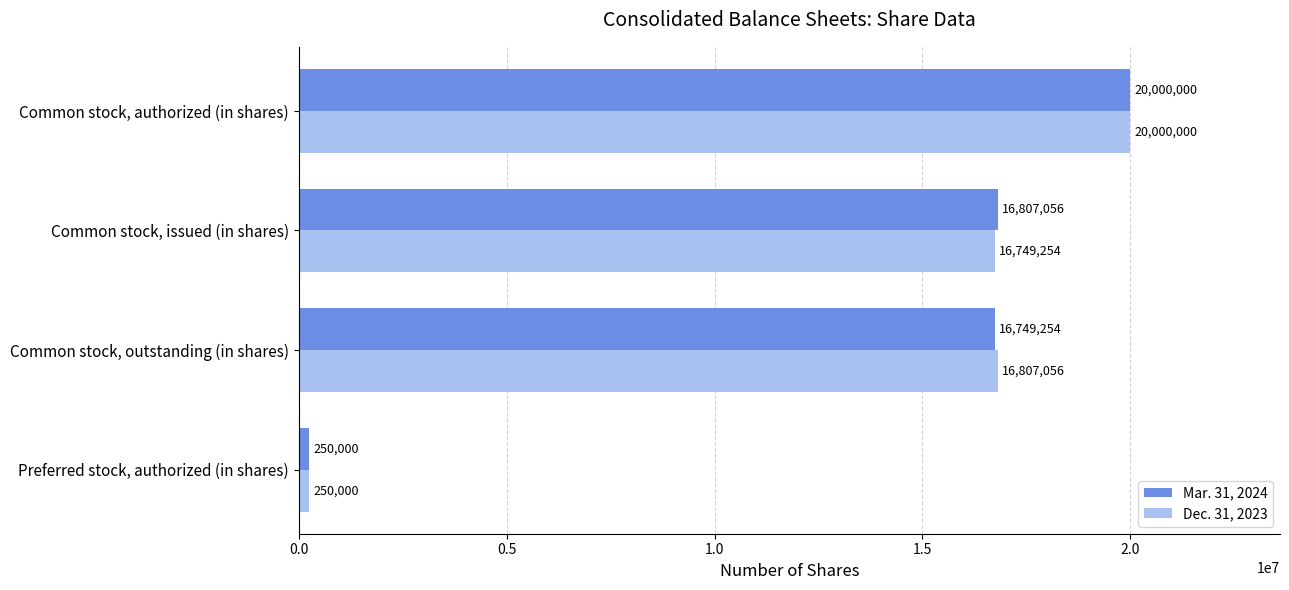

At which label is Dec. 31, 2023 closest to 10125000?

Common stock, issued (in shares)